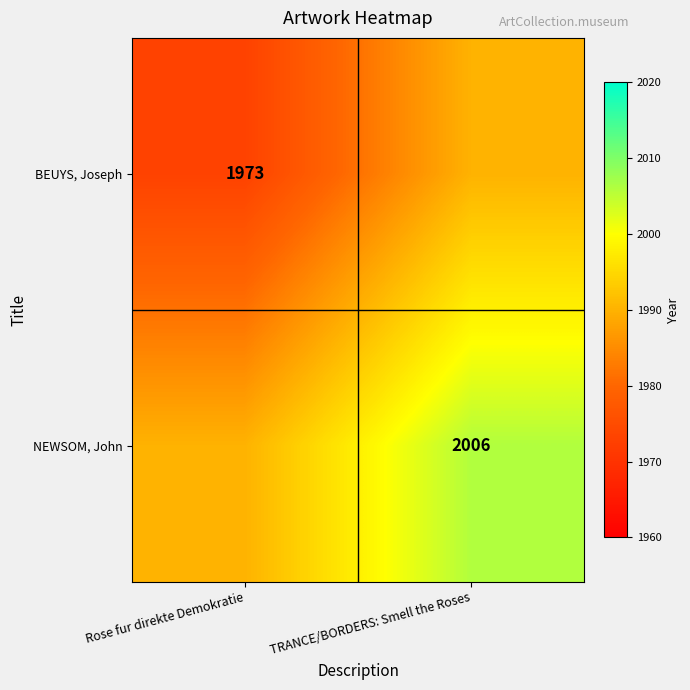

At which category is the sum across all series the highest?

TRANCE/BORDERS: Smell the Roses